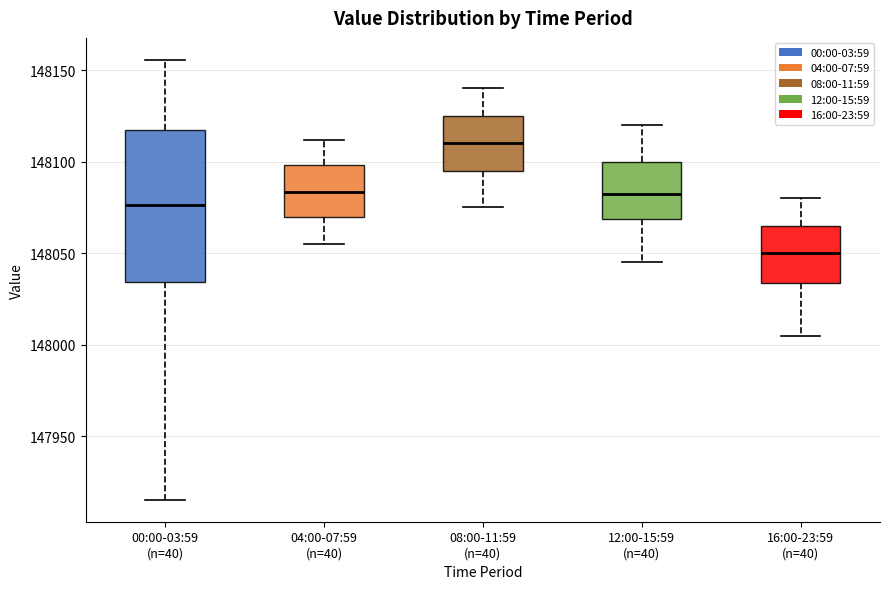

Reading left to right, read every box against the y-axis: the position of its median line, the range the box covers, and the ends of its whiskers. The values are not printed on the chart, so give them approximately, as read against the axis.

00:00-03:59 (n=40): median 148075, box 148035 to 148115, whiskers 147915 to 148155
04:00-07:59 (n=40): median 148085, box 148070 to 148100, whiskers 148055 to 148110
08:00-11:59 (n=40): median 148110, box 148095 to 148125, whiskers 148075 to 148140
12:00-15:59 (n=40): median 148085, box 148070 to 148100, whiskers 148045 to 148120
16:00-23:59 (n=40): median 148050, box 148035 to 148065, whiskers 148005 to 148080